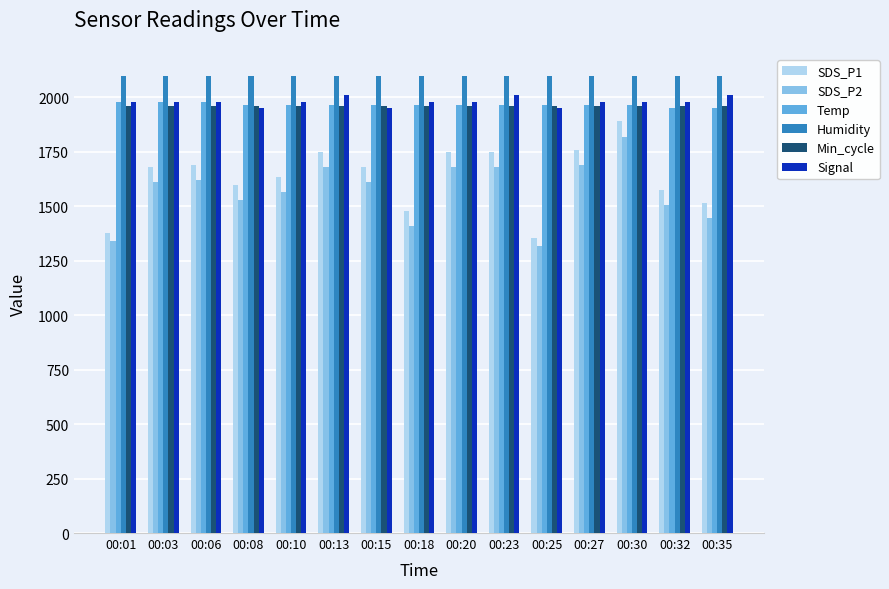

Between 00:01 and 00:30, which series saw the biggest shift?

SDS_P1